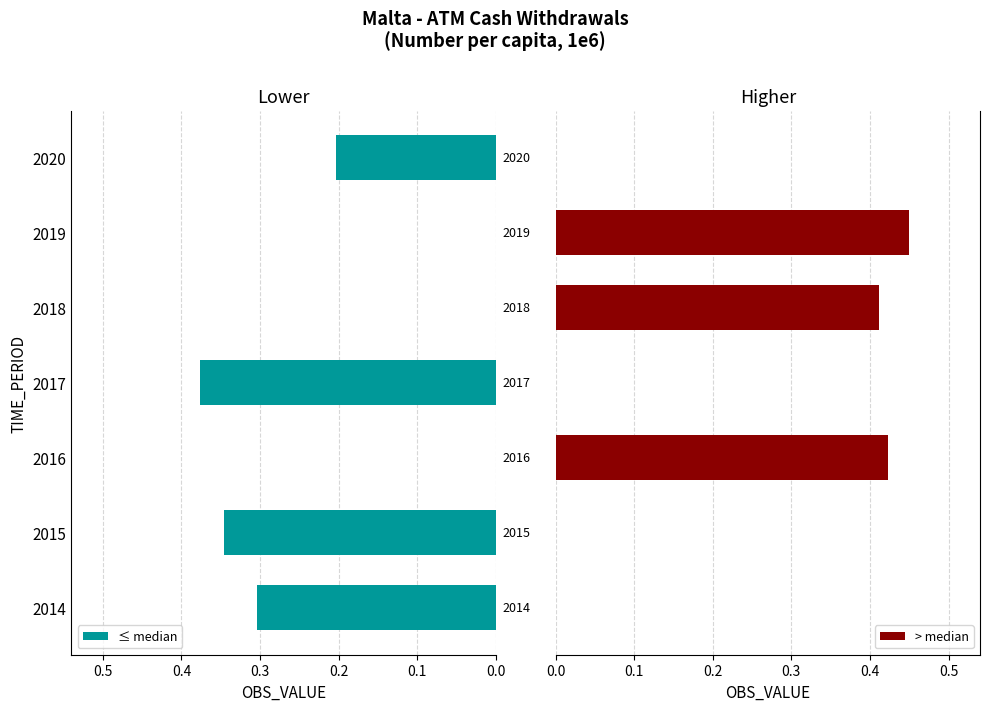

The value of ≤ median at 2017 is 0.5. True or false?

False